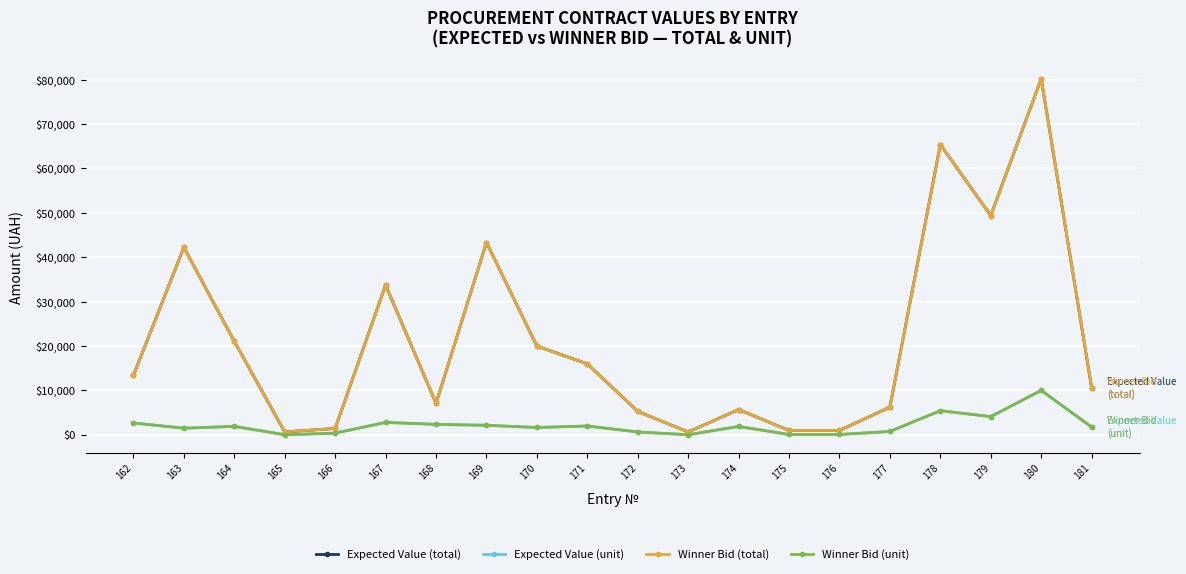

Does the chart have visible grid lines?

Yes